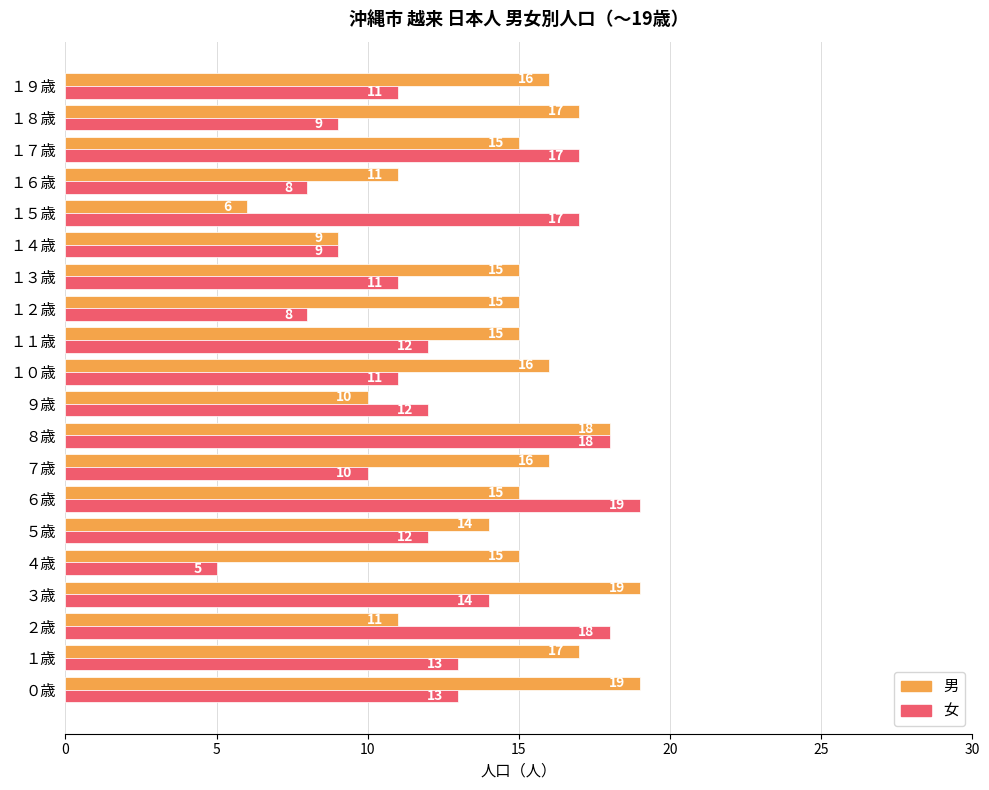

At ２歳, list the series in order from largest to smallest.

女, 男